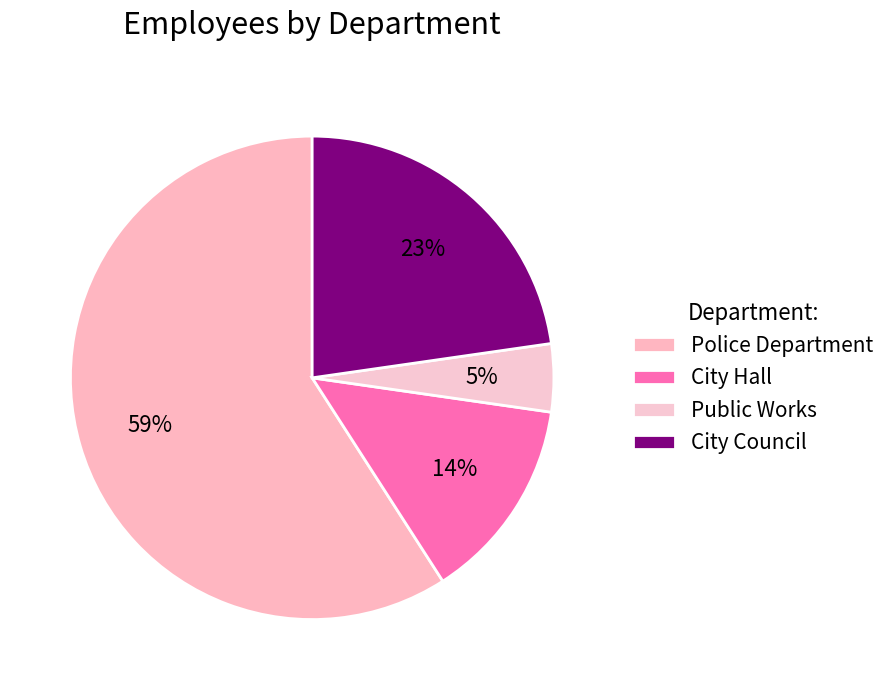

Which category has the smallest portion of the pie?

Public Works